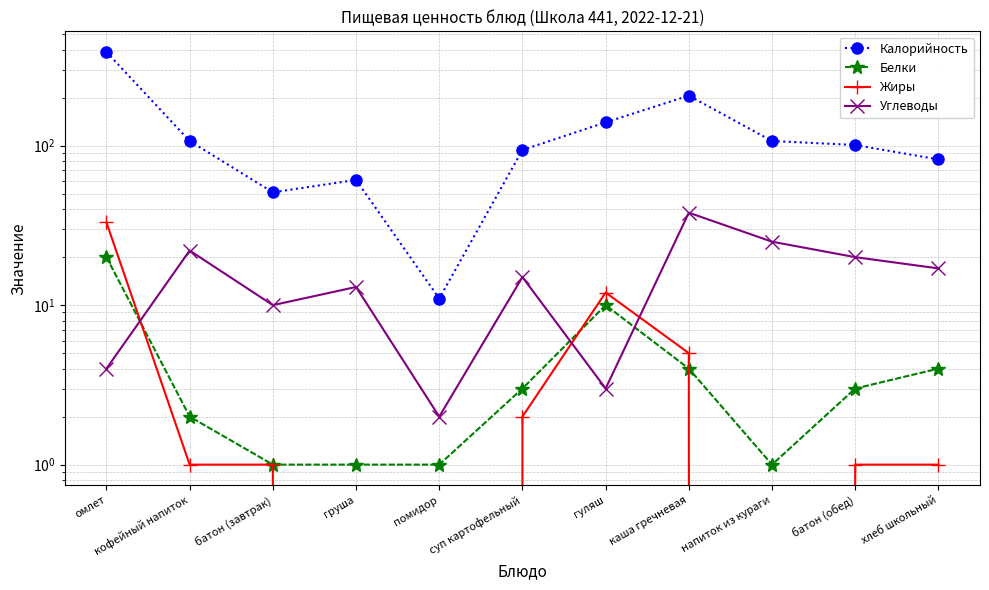

List the series in order of their peak value, lowest first.

Белки, Жиры, Углеводы, Калорийность